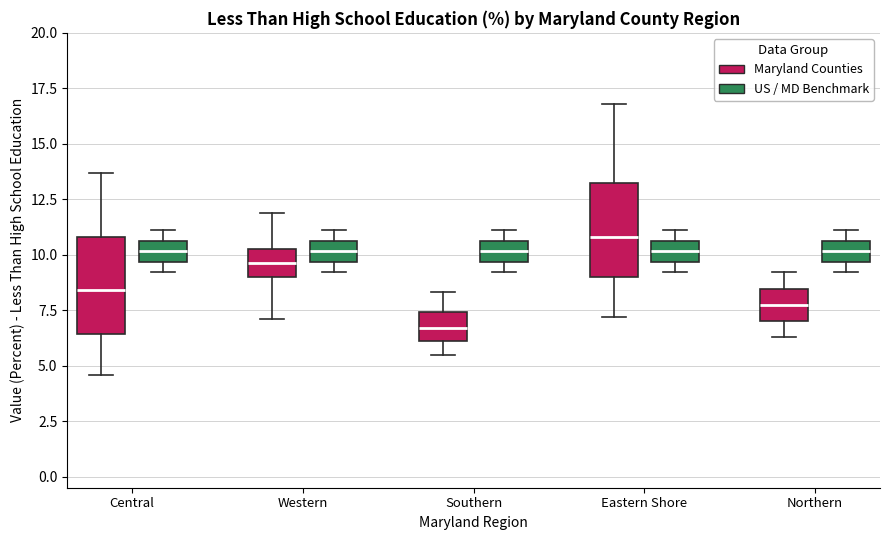

Where is the lower edge of the box for Western (US / MD Benchmark) on the y-axis? The values are not printed on the chart, so give them approximately, as read against the axis.

9.5